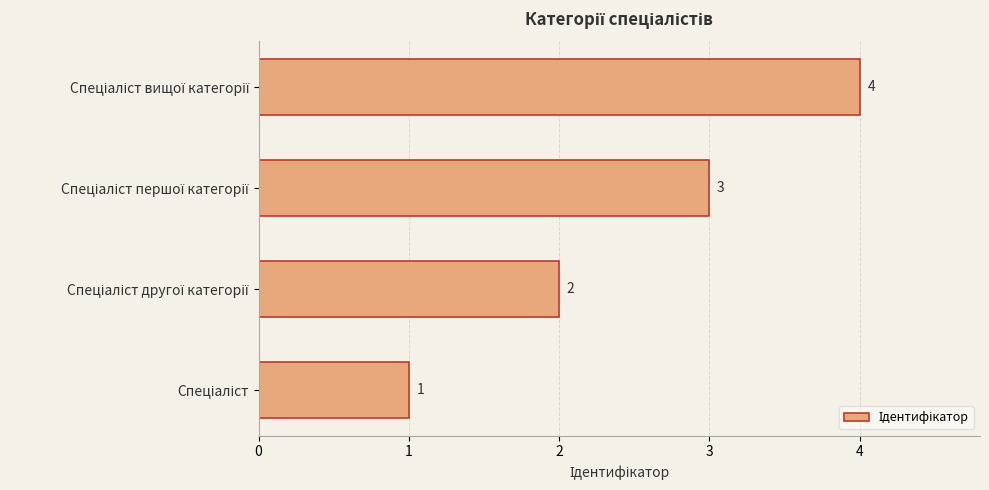

What is the greatest value displayed?

4